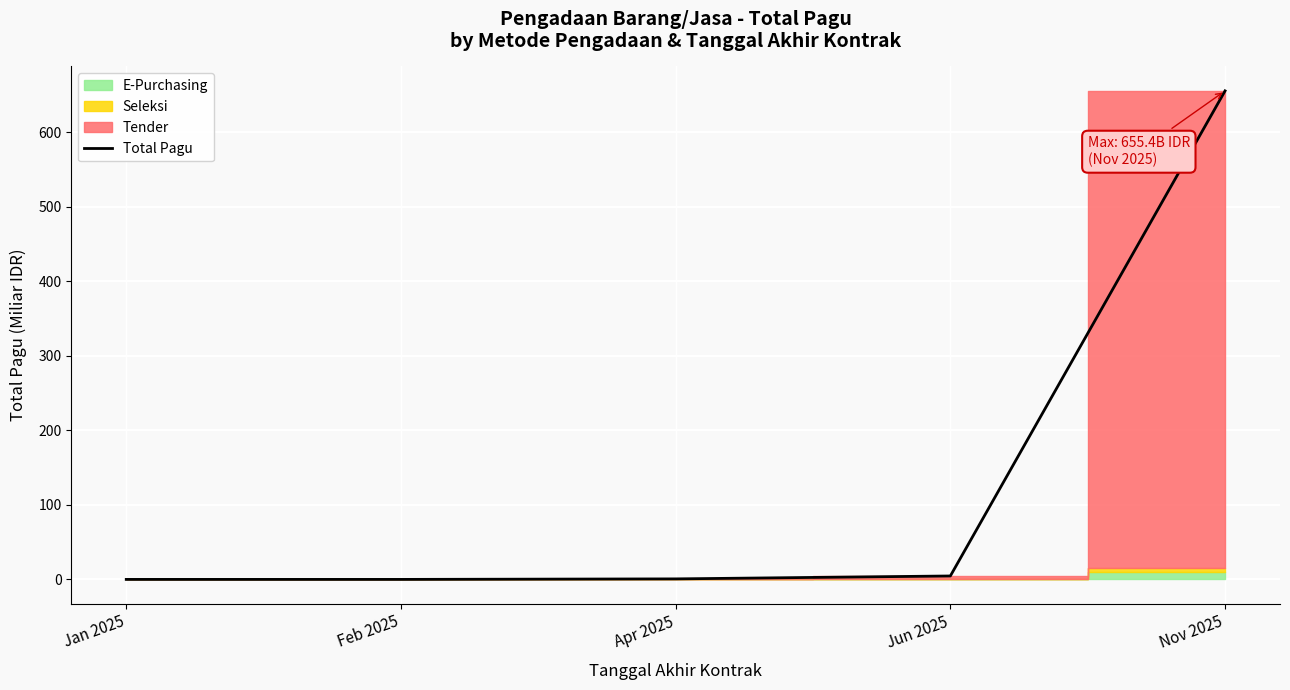

Approximately how many times larger is the value at Nov 2025 compared to Jun 2025?

142.5